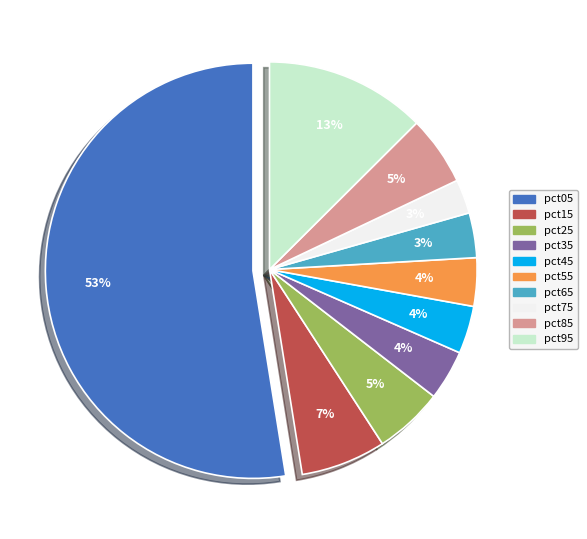

To the nearest percent, what is the difference between the largest and smallest slice percentages?

50%